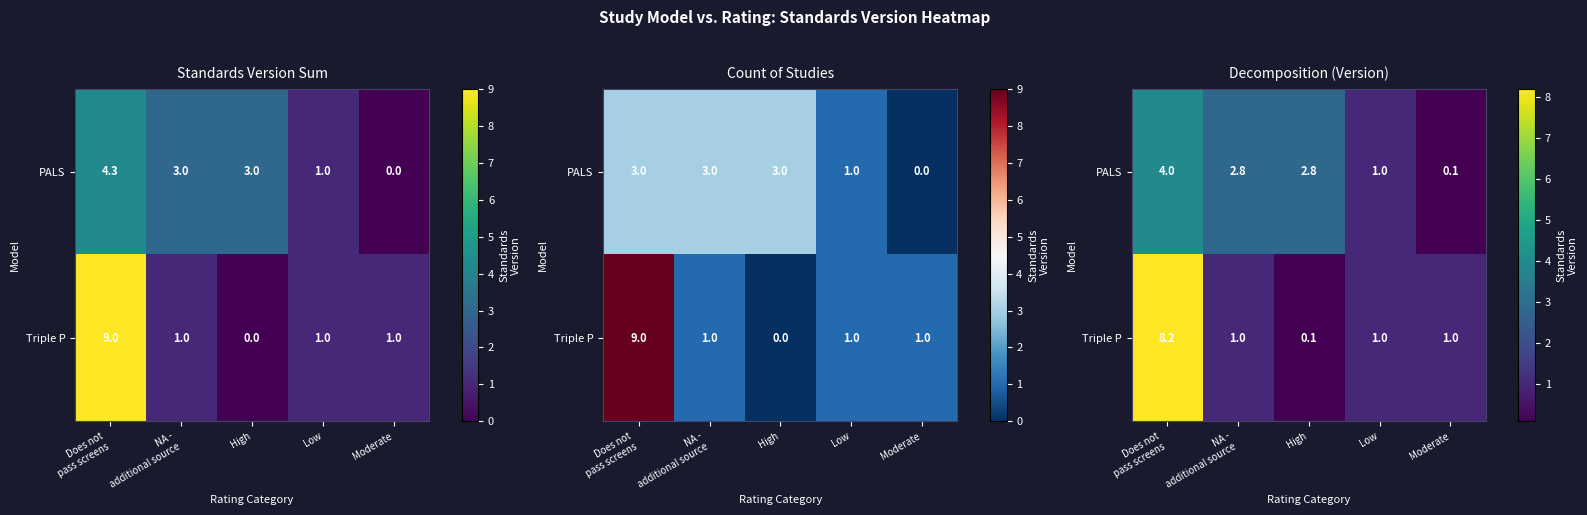

The value of Triple P at NA - additional source is 1.0. True or false?

True